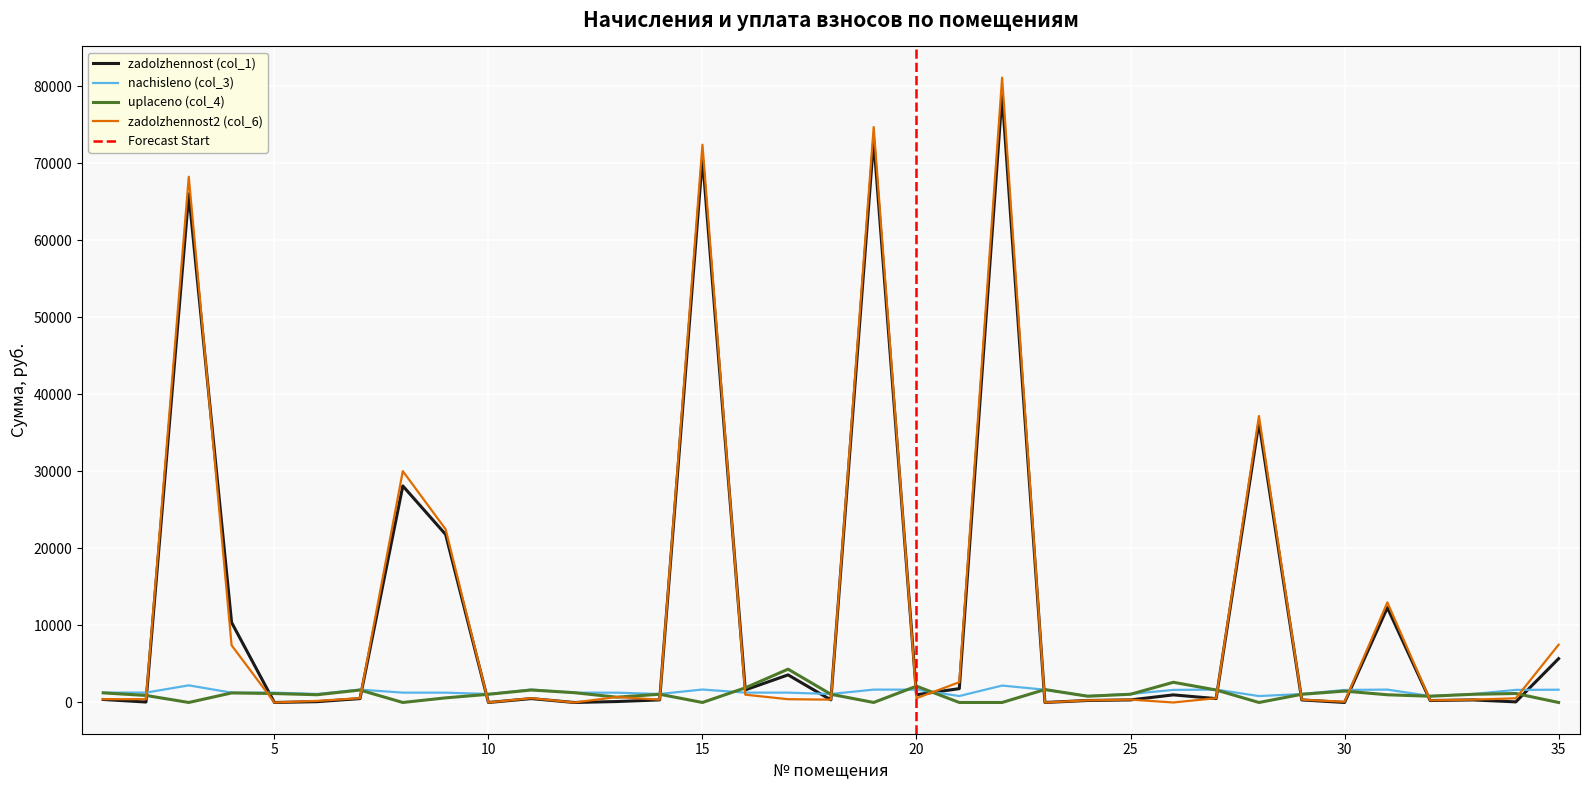

Between 18 and 22, which is larger?

22